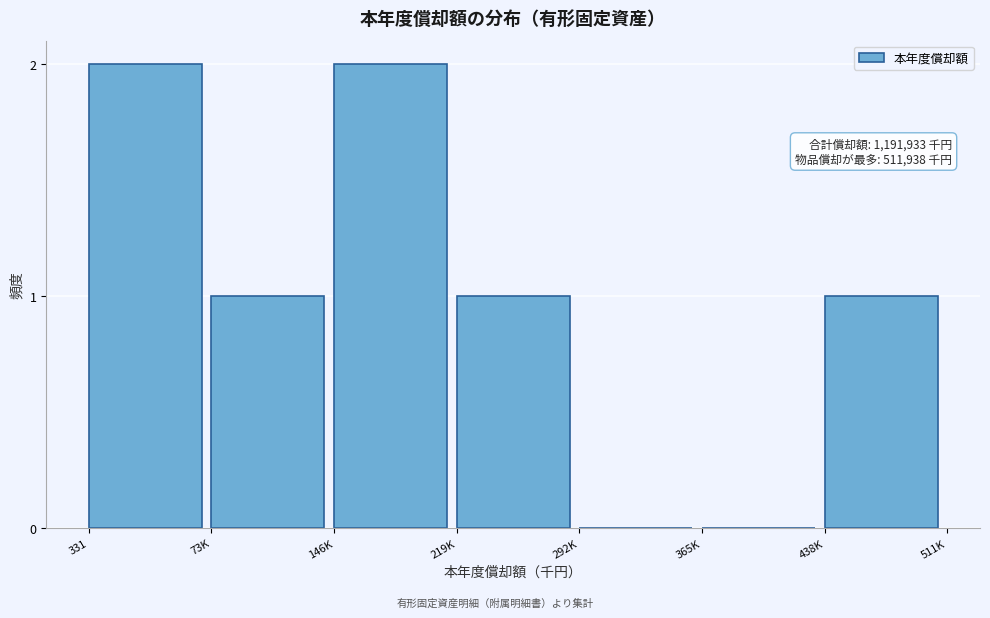

Reading right to left, list all the values displayed in this chart.

438K=1	365K=0	292K=0	219K=1	146K=2	73K=1	331=2